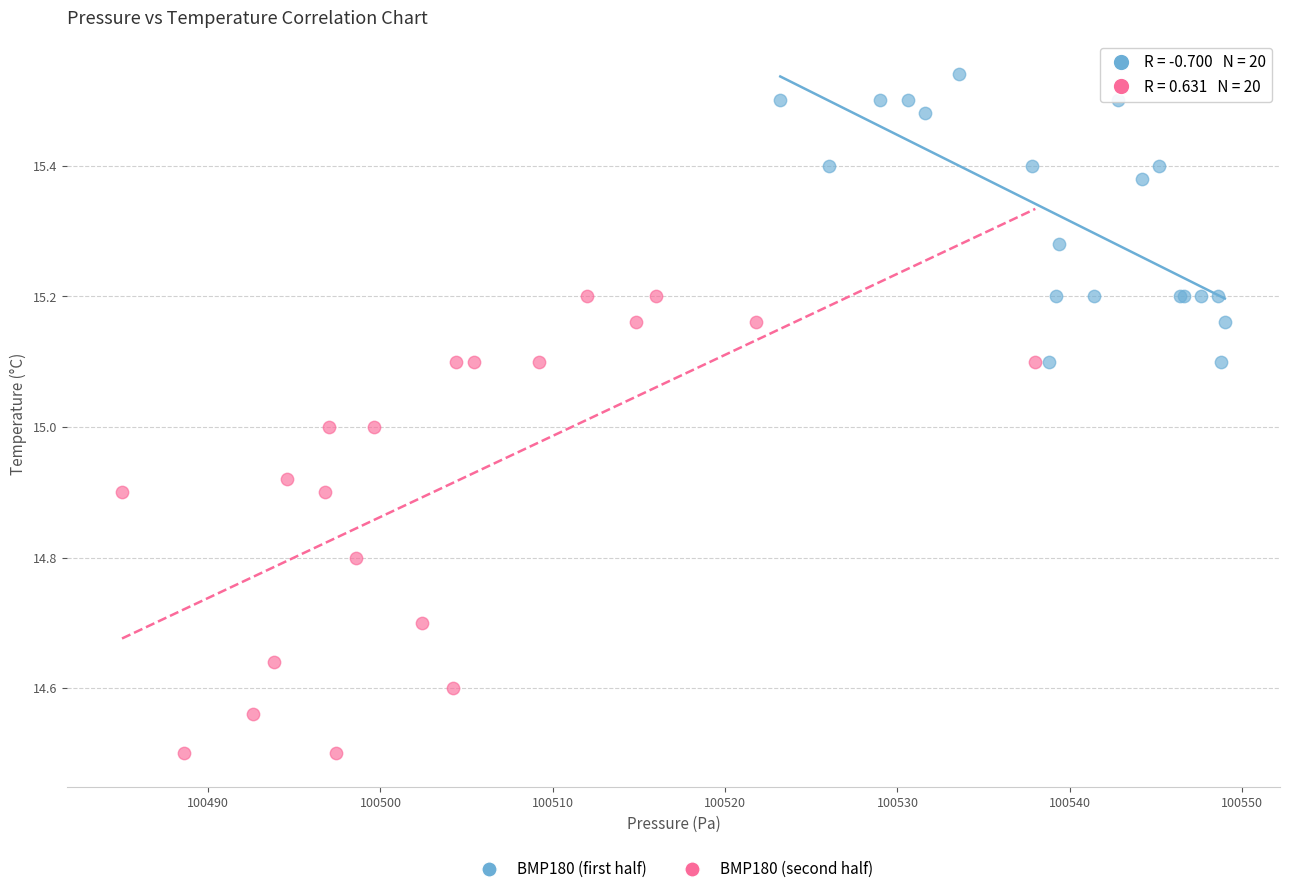

Which series contains the lowest Y value?

BMP180 (second half)